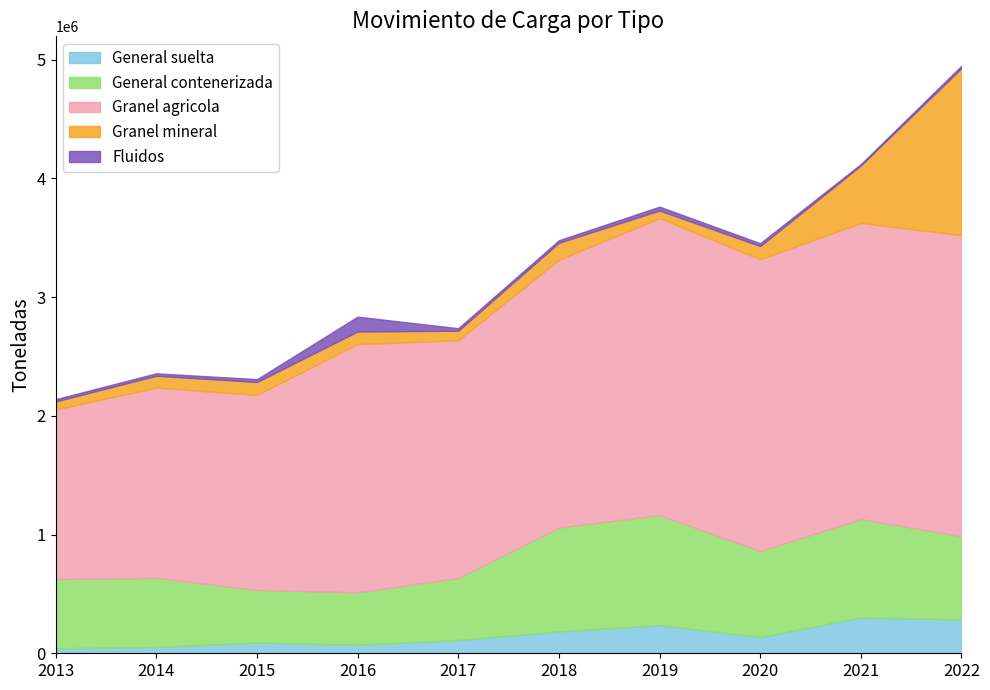

True or false: Fluidos has more than 2 interior local peaks.

False